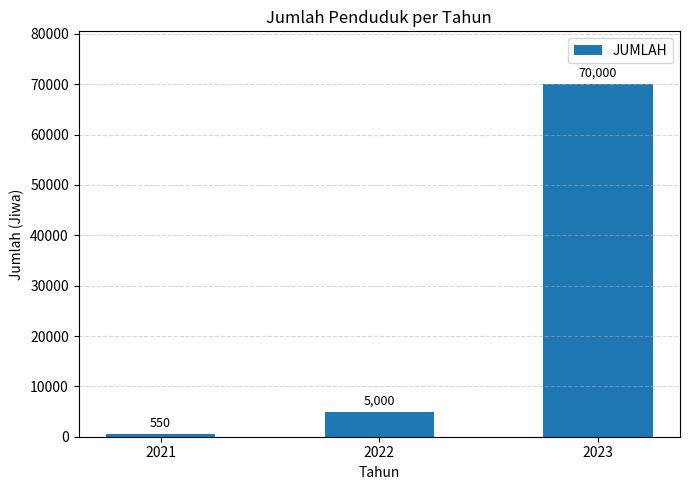

What is the minimum value shown in the chart?

550